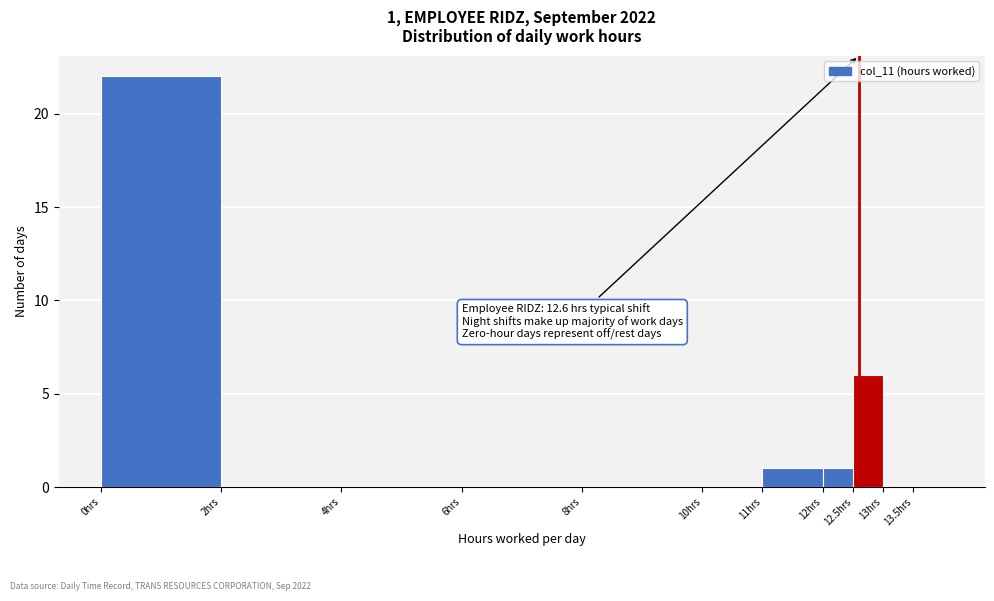

Which range on the x-axis has the tallest bar?

0.0 to 2.0